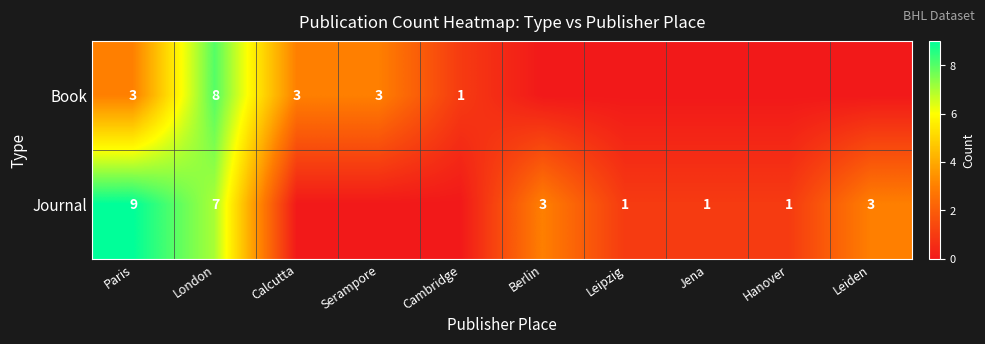

What is the total value across all series at London?

15